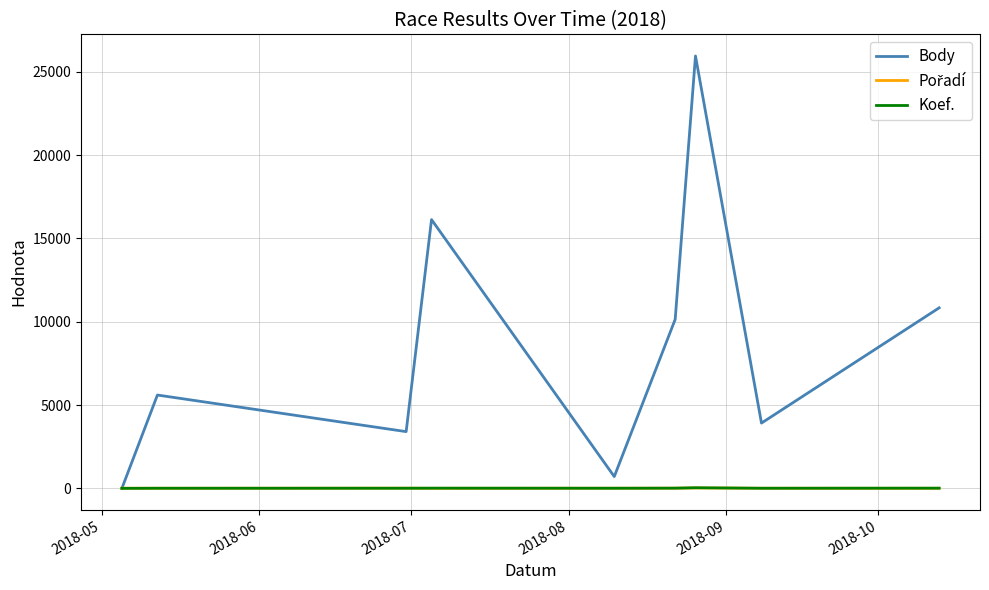

What is the maximum value shown in the chart?

25948